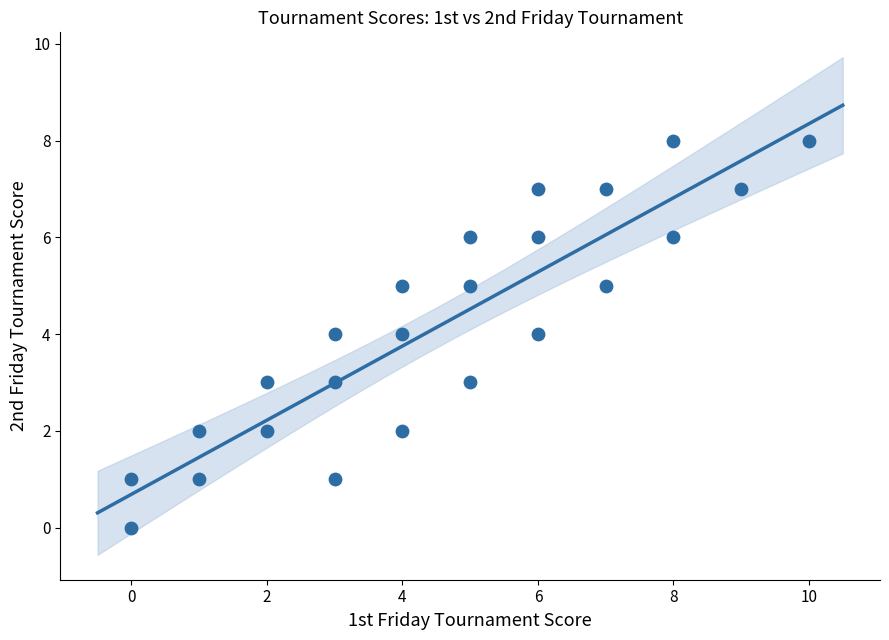

What is the range of X values (max minus min)?

10